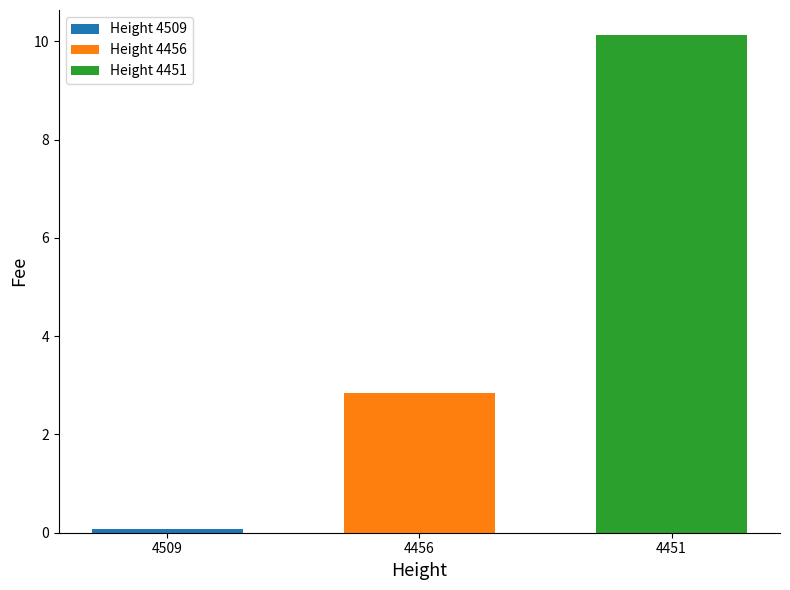

The value of Height 4456 at 4456 is 2.9. True or false?

True